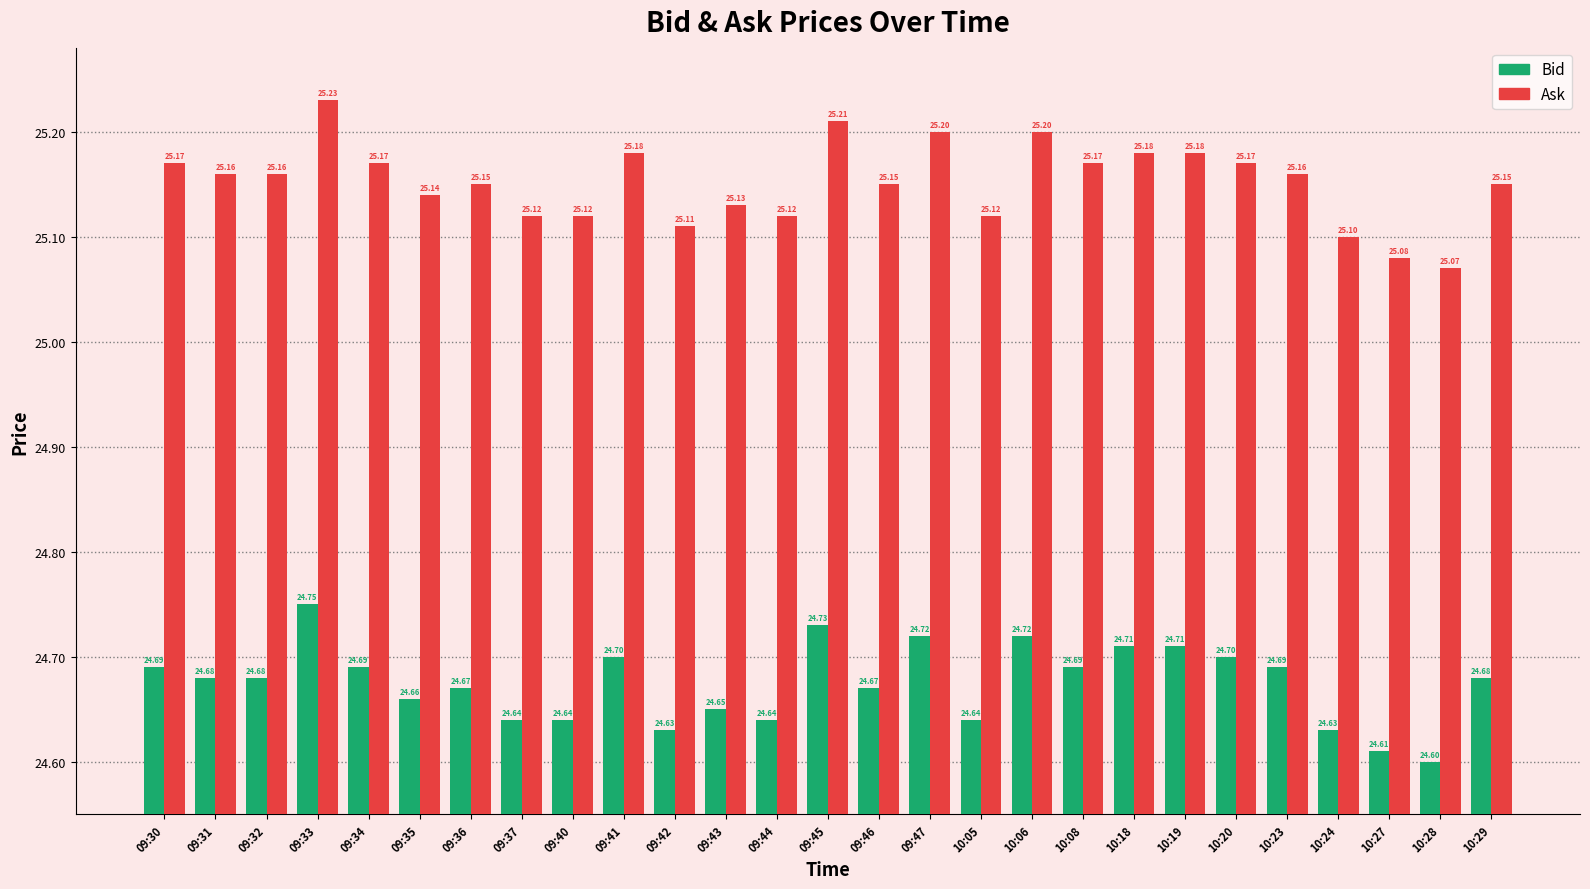

Rank the series by their maximum value, from highest to lowest.

Ask, Bid